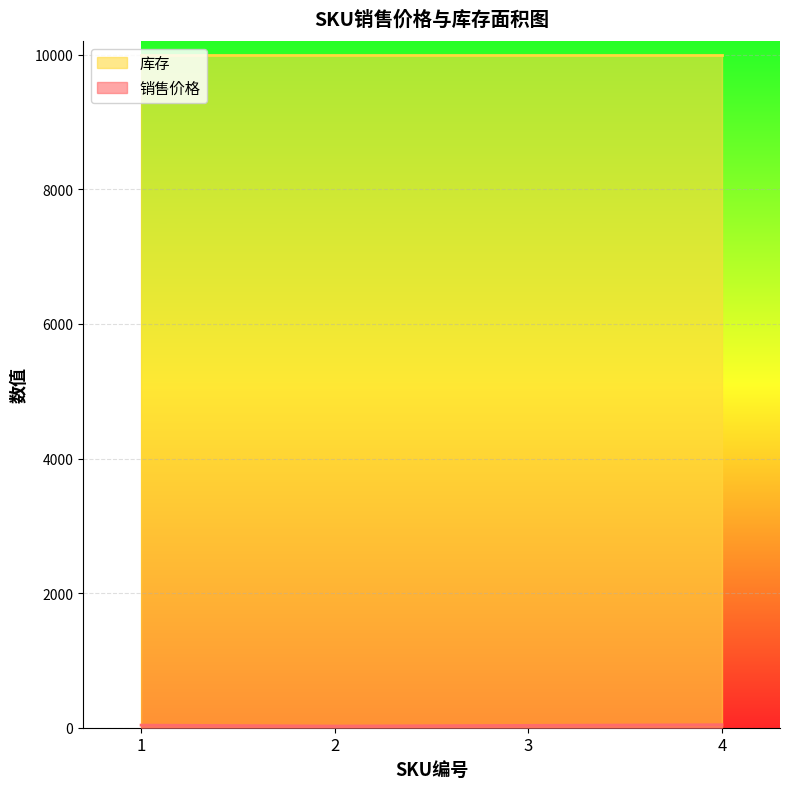

Count the values in the range 35 to 45.

3